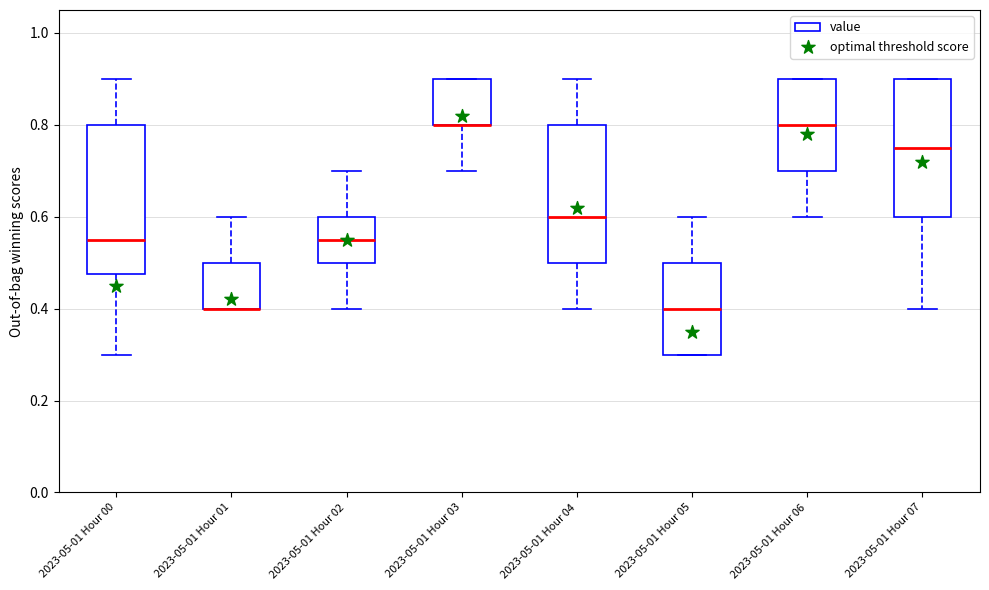

Where is the upper edge of the box for 2023-05-01 Hour 03 on the y-axis? The values are not printed on the chart, so give them approximately, as read against the axis.

0.90